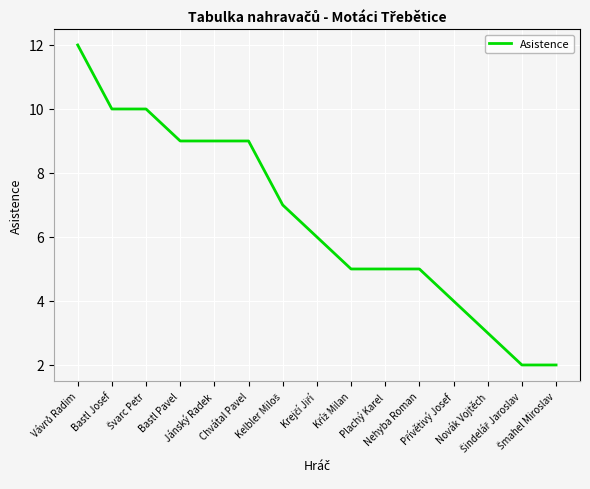

What position from the right is Jánský Radek?

11